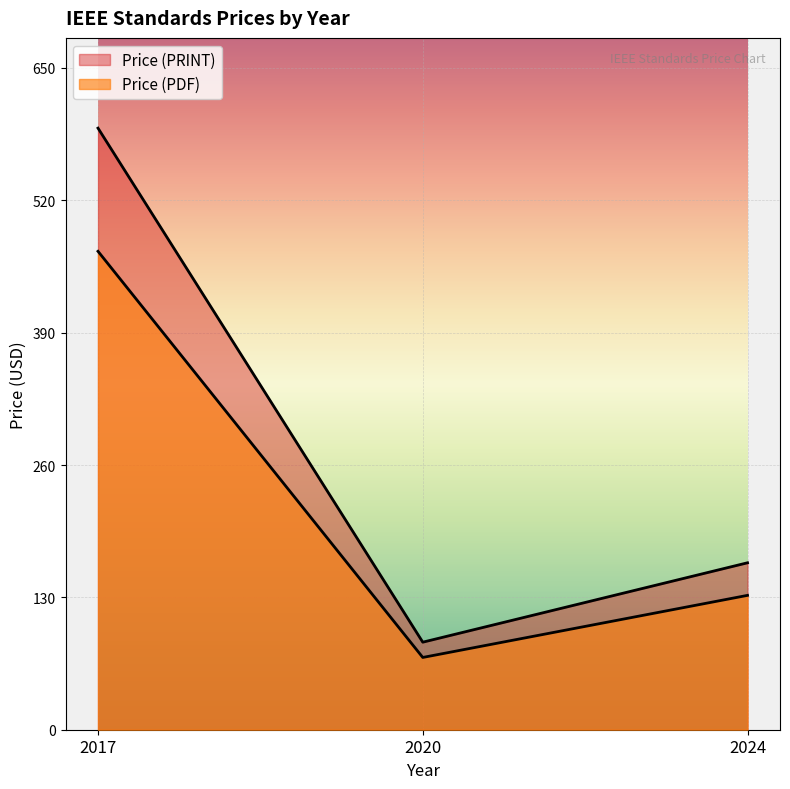

How many distinct data groups are displayed?

2